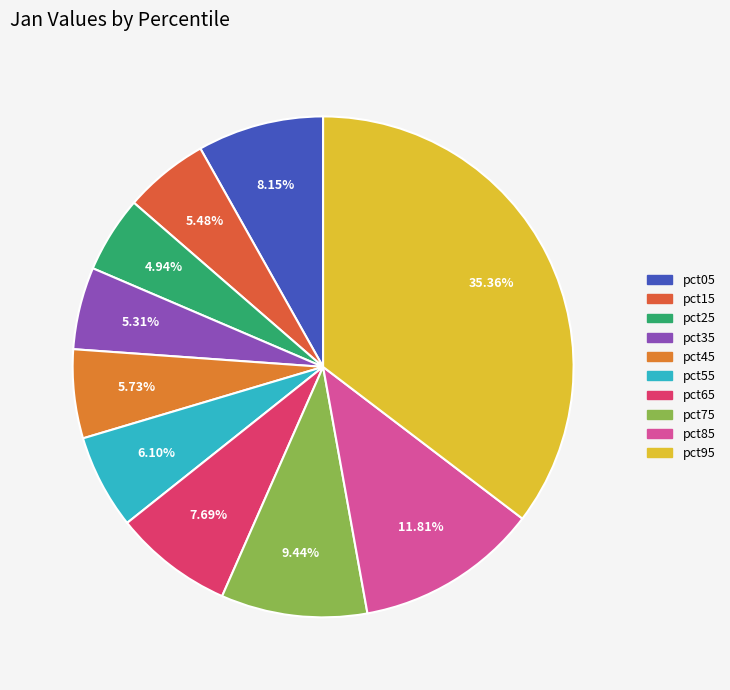

Does pct25 represent more than half of the total?

No